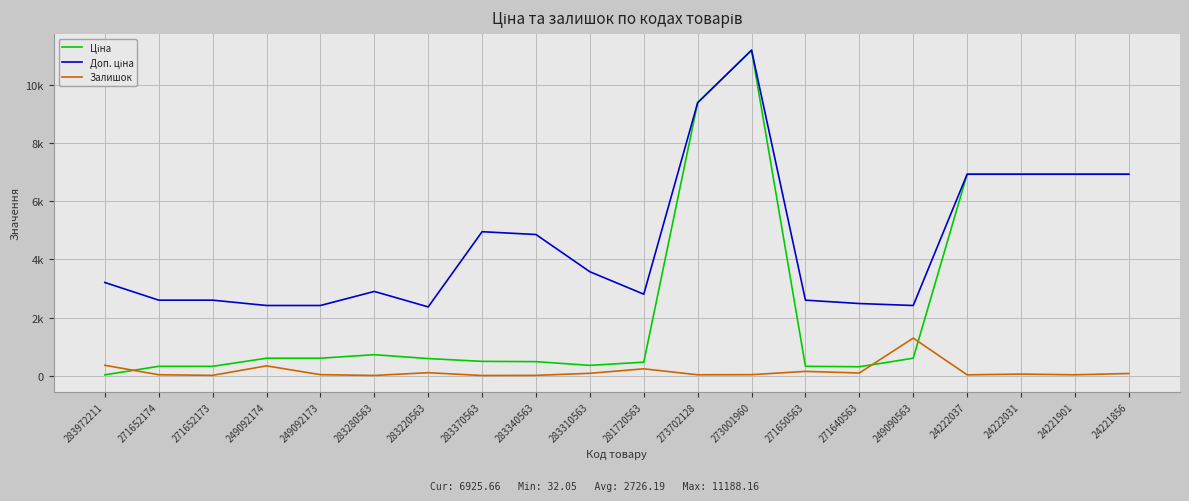

Which has a higher value, 24222031 or 271640563?

24222031